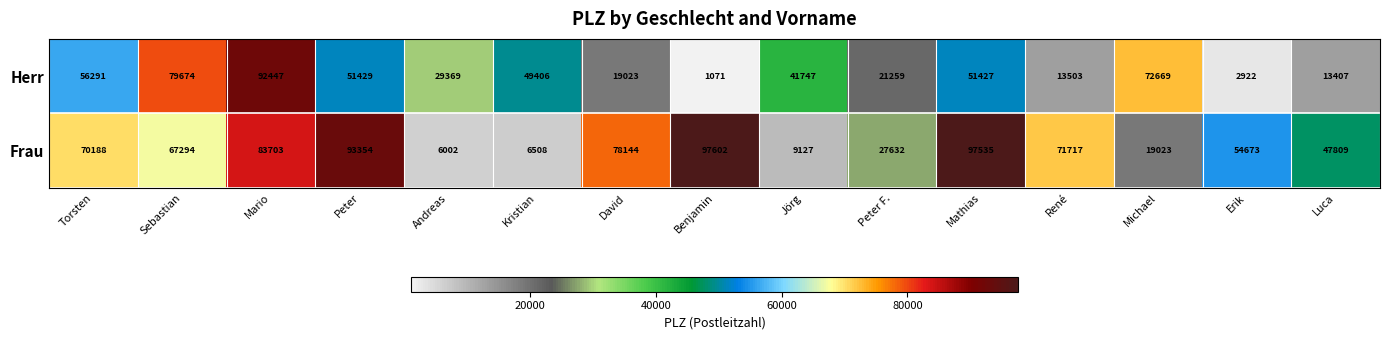

Is it true that Frau equals 9127 at Jörg?

True